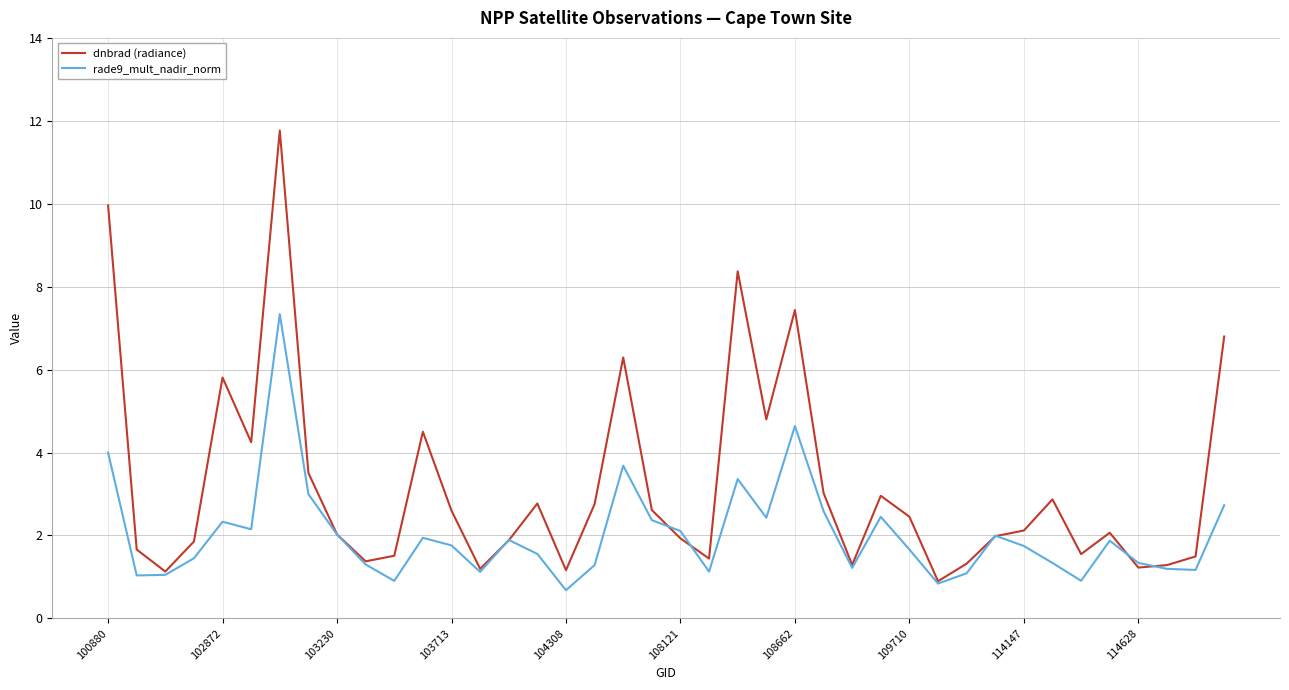

Rank the series by their average value, from highest to lowest.

dnbrad (radiance), rade9_mult_nadir_norm